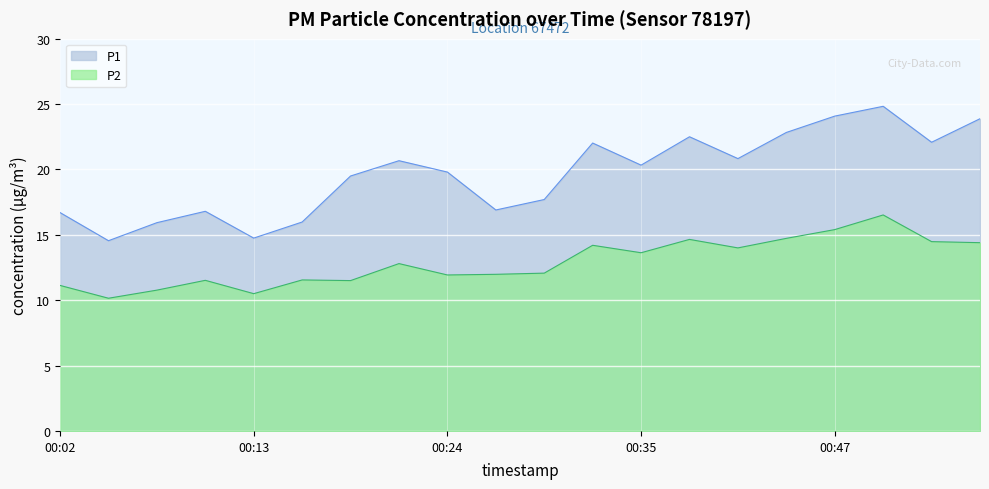

What is the total value across all series at 00:41?

34.8